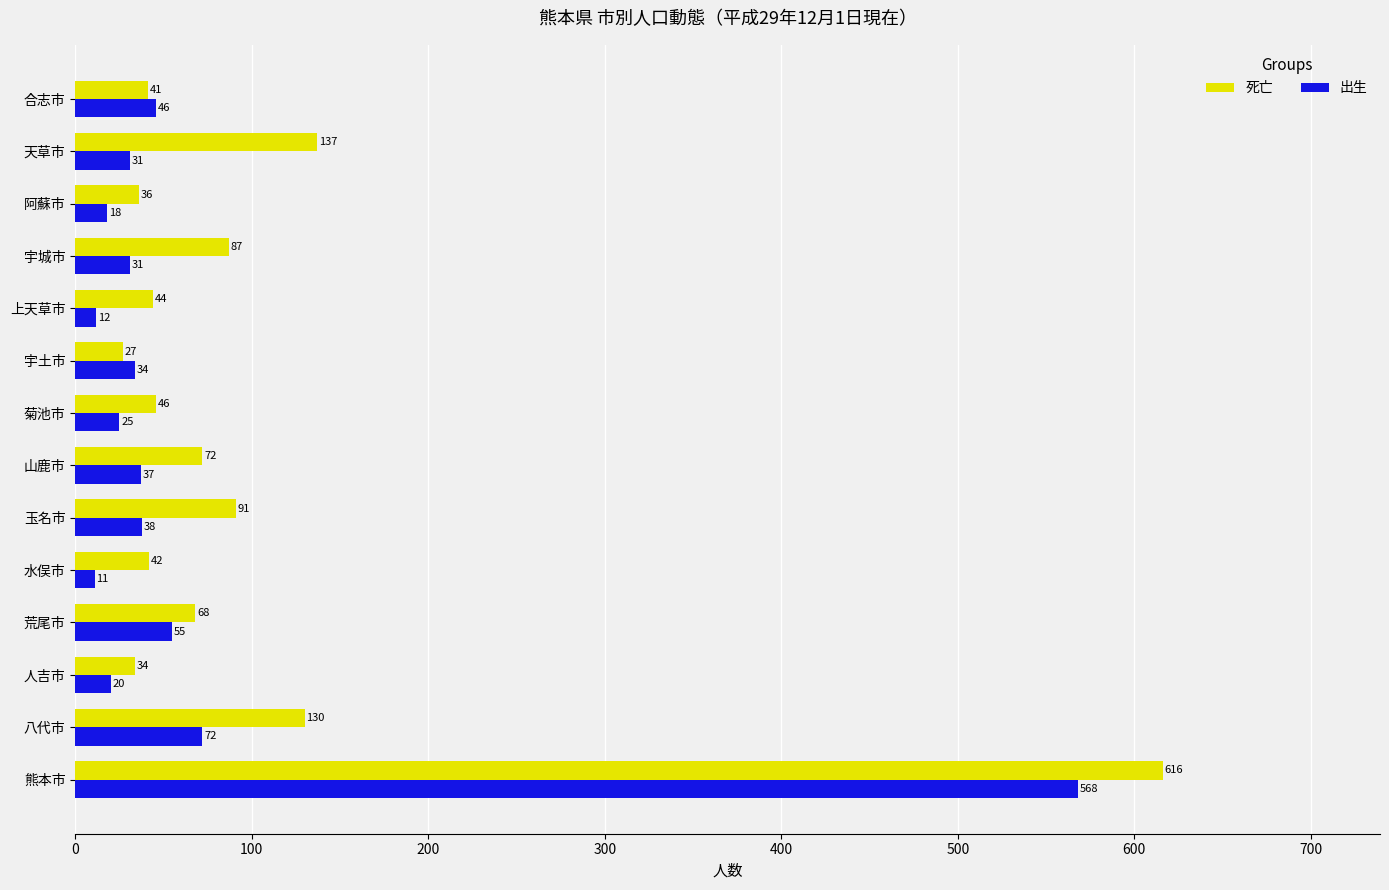

Is it true that 出生 equals 30 at 荒尾市?

False